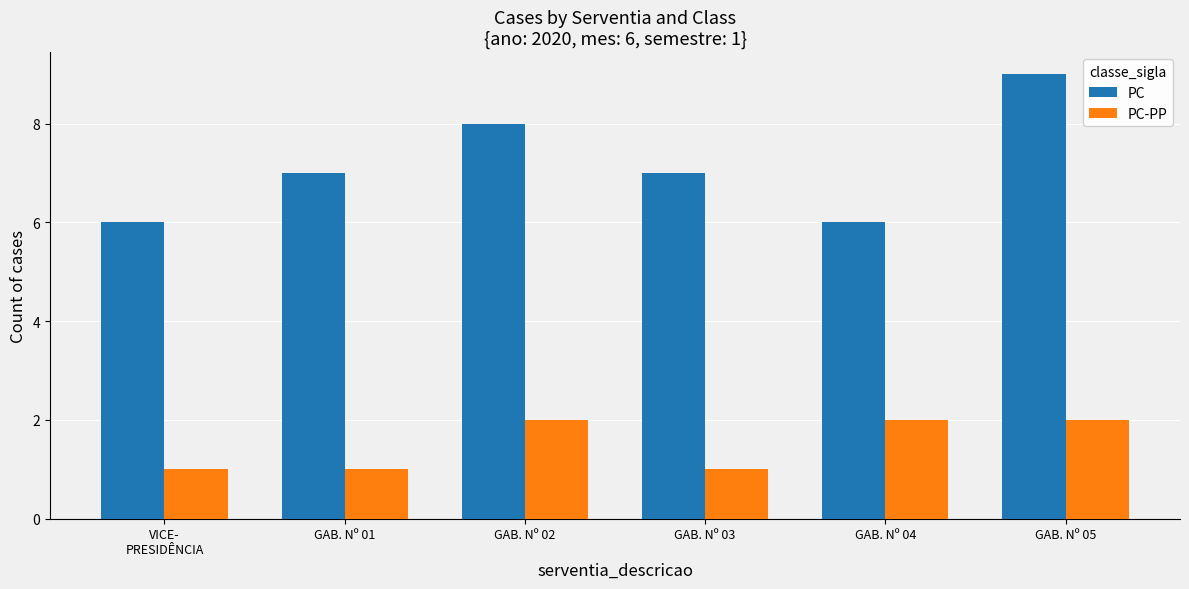

At which label does PC reach its peak?

GAB. Nº 05